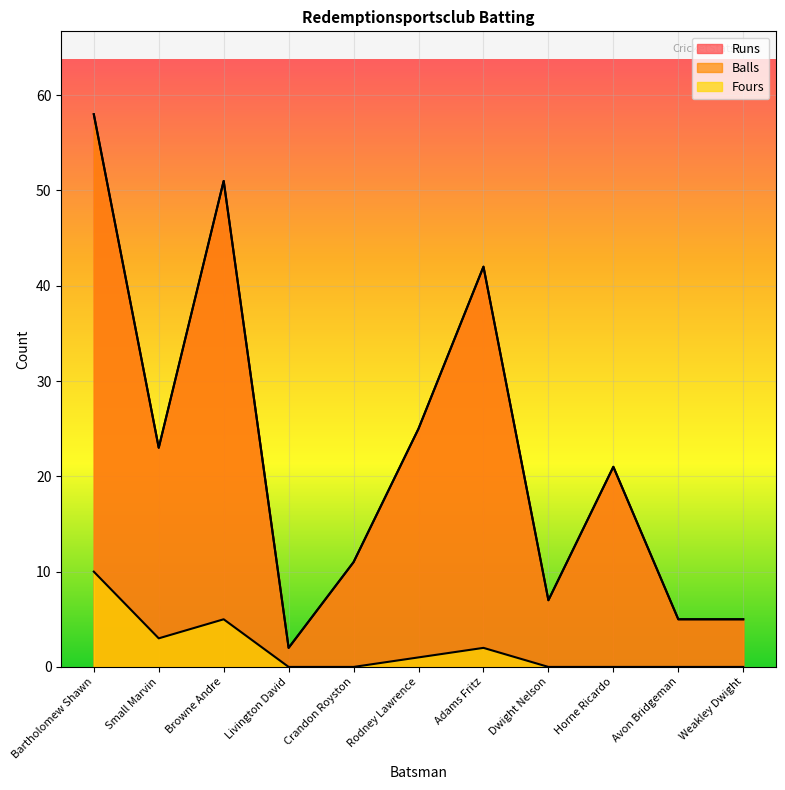

At how many categories does at least one series exceed 5?

8